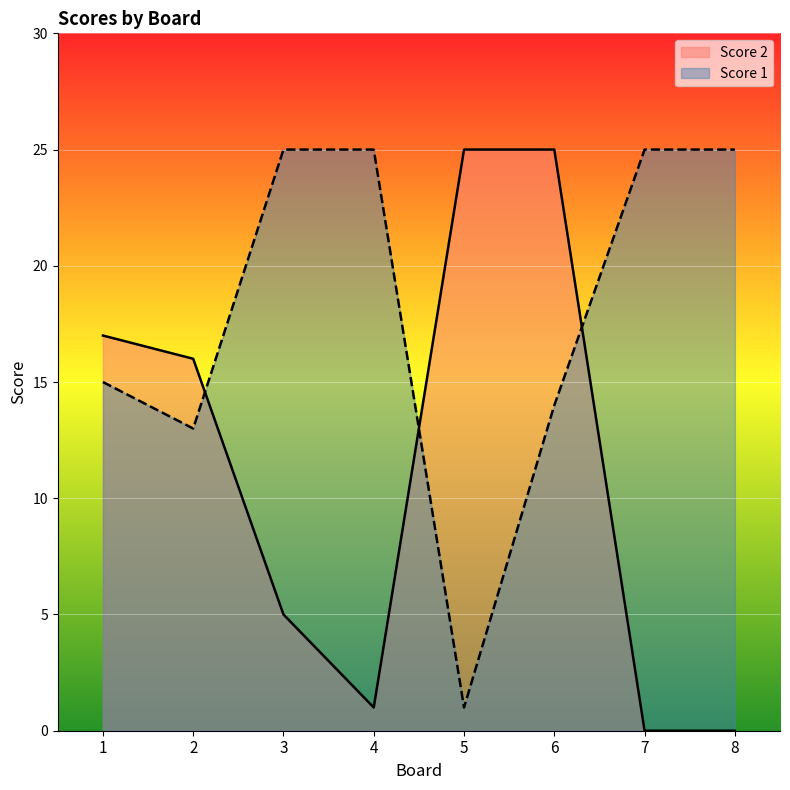

True or false: Score 1 has a value of 1 at 5.

True